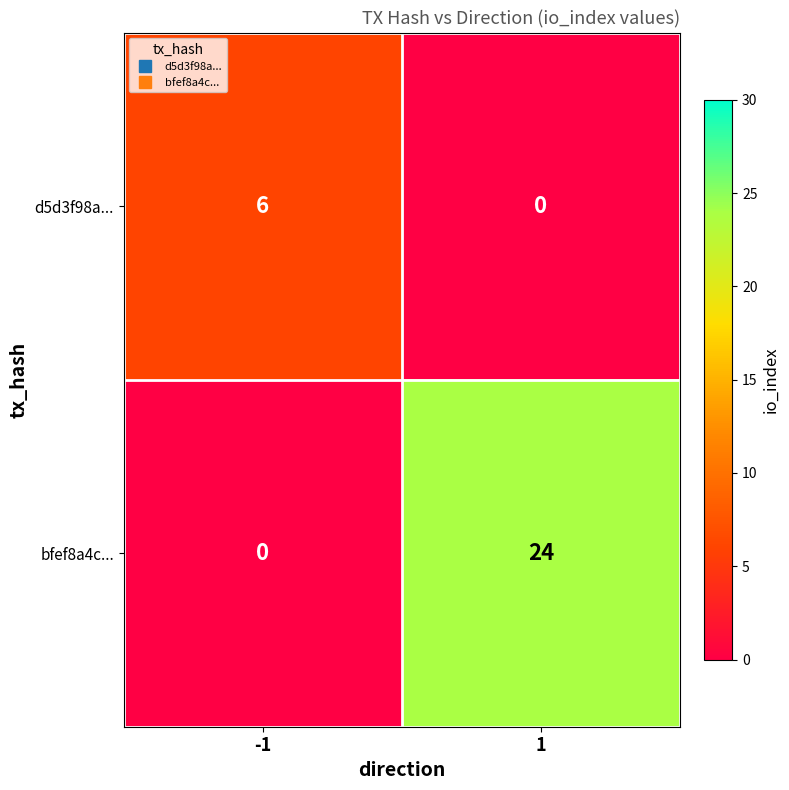

Read the bfef8a4c... value at 1, to the nearest 5.

25